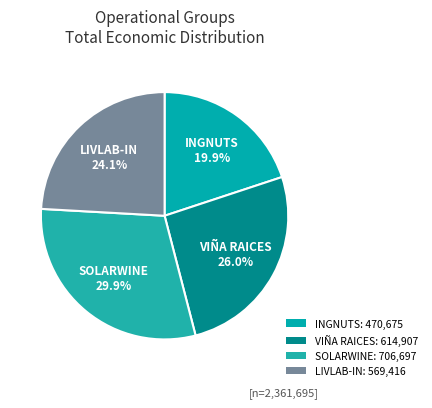

Is it true that LIVLAB-IN is 24% of the pie?

True